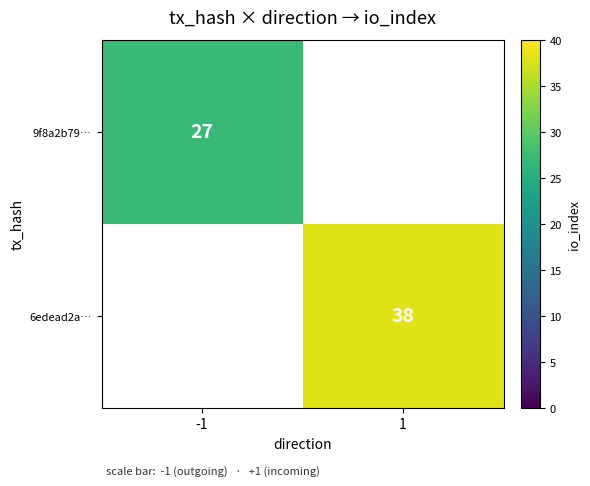

Is it true that 6edead2a… equals 38 at 1?

True